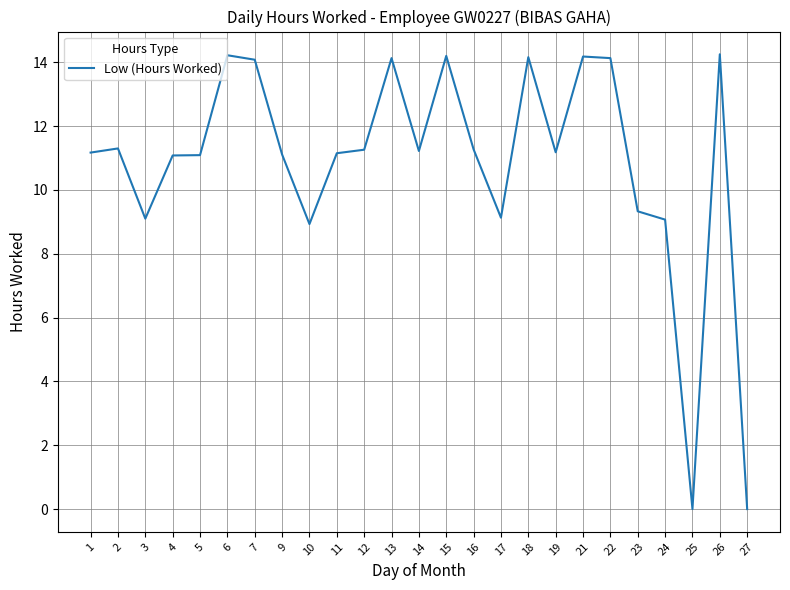

What is the difference between the values at 17 and 26?

5.1